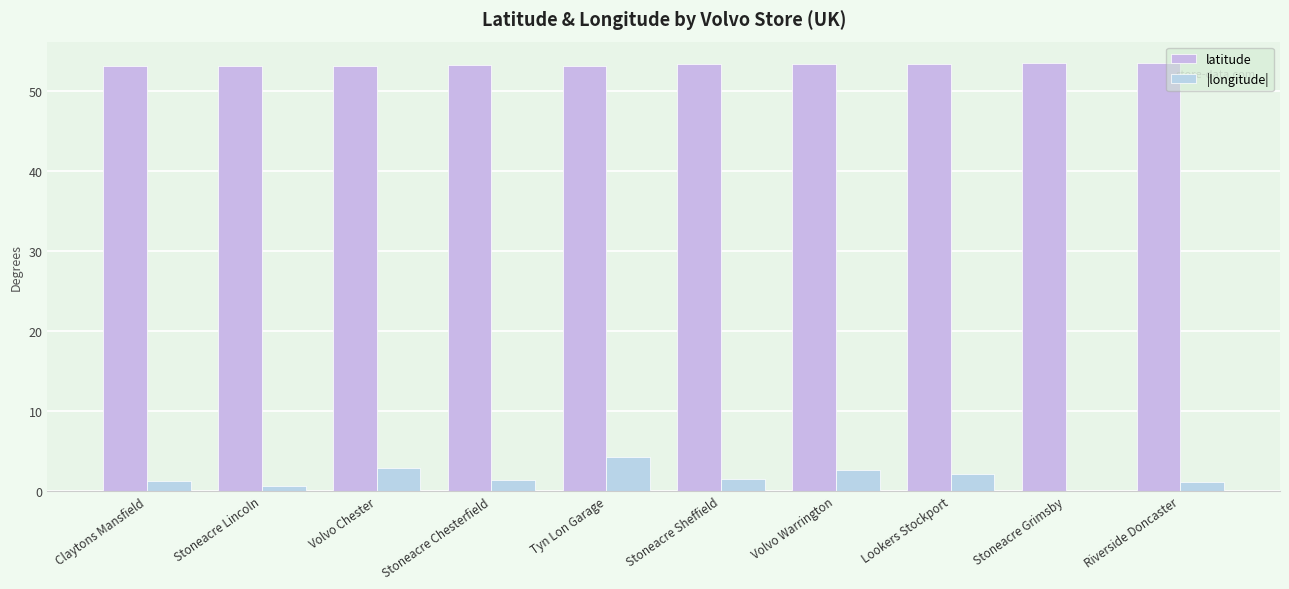

Is the value of |longitude| at Stoneacre Chesterfield greater than the value of latitude at Lookers Stockport?

No